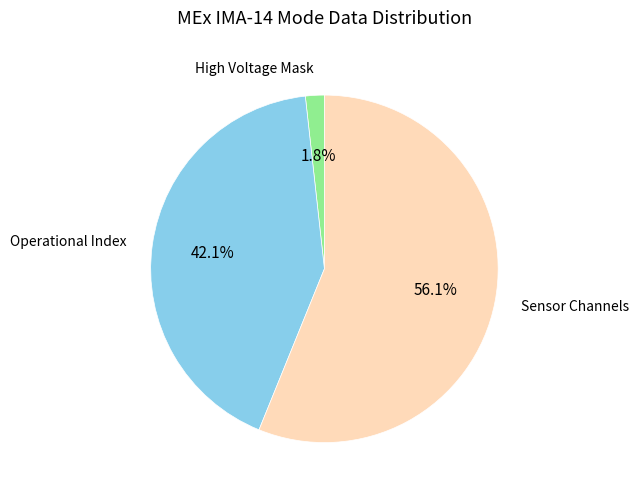

Is there any slice that represents more than half of the pie?

Yes